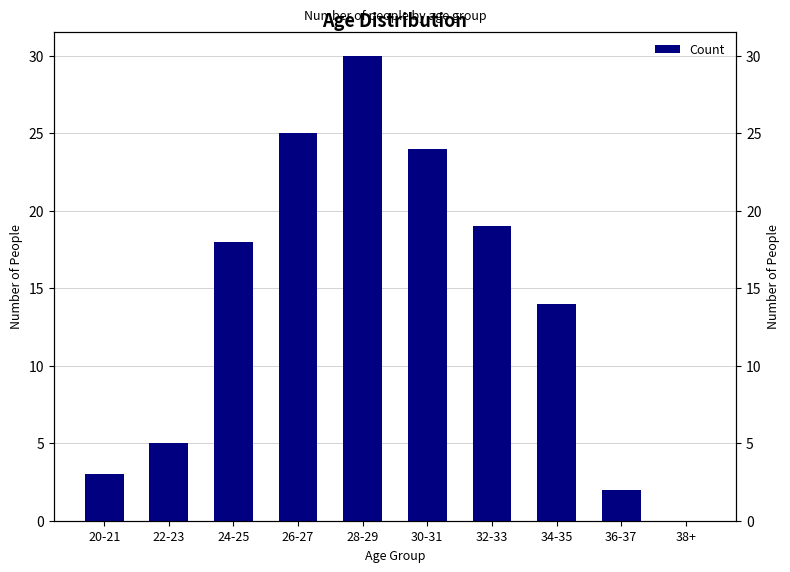

What is the difference between the maximum and minimum values?

30